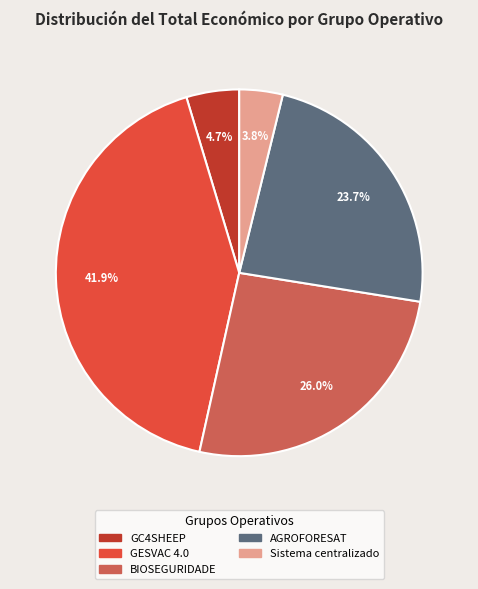

Between BIOSEGURIDADE and Sistema centralizado, which is larger?

BIOSEGURIDADE